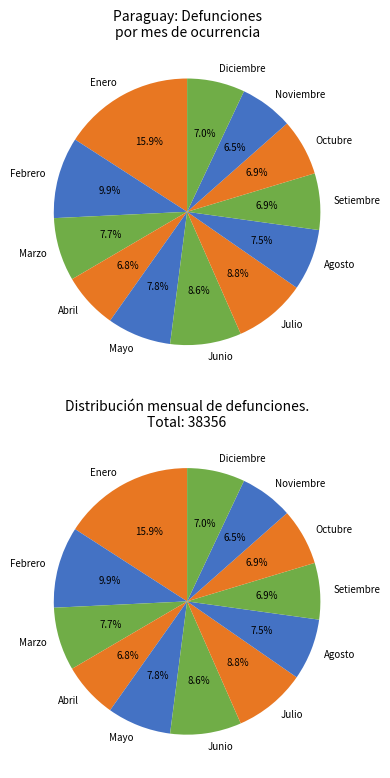

Count the number of slices in the pie.

12